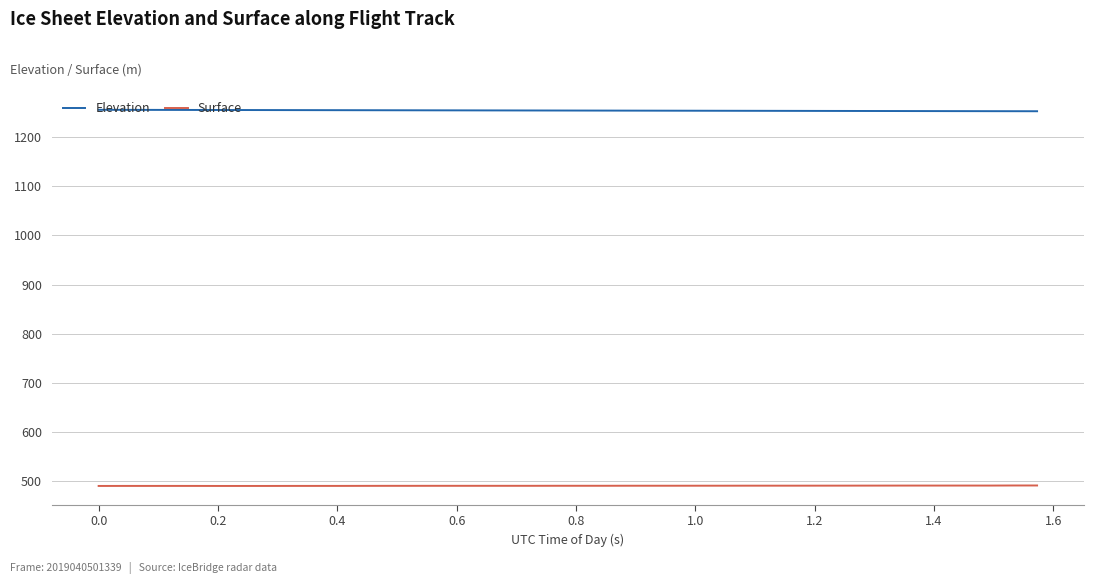

Rank the series by their average value, from highest to lowest.

Elevation, Surface